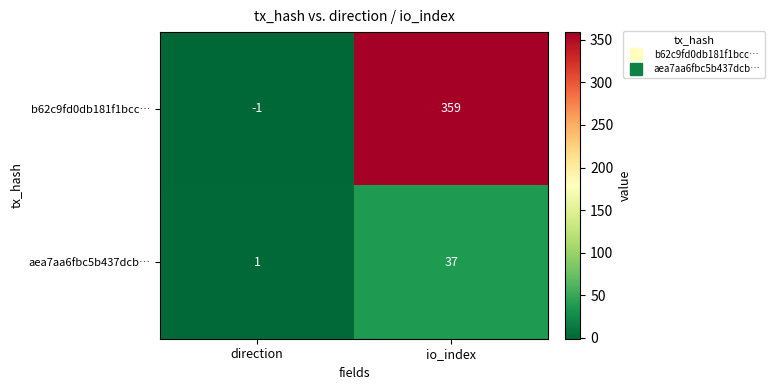

Is it true that aea7aa6fbc5b437dcb… equals 37 at io_index?

True